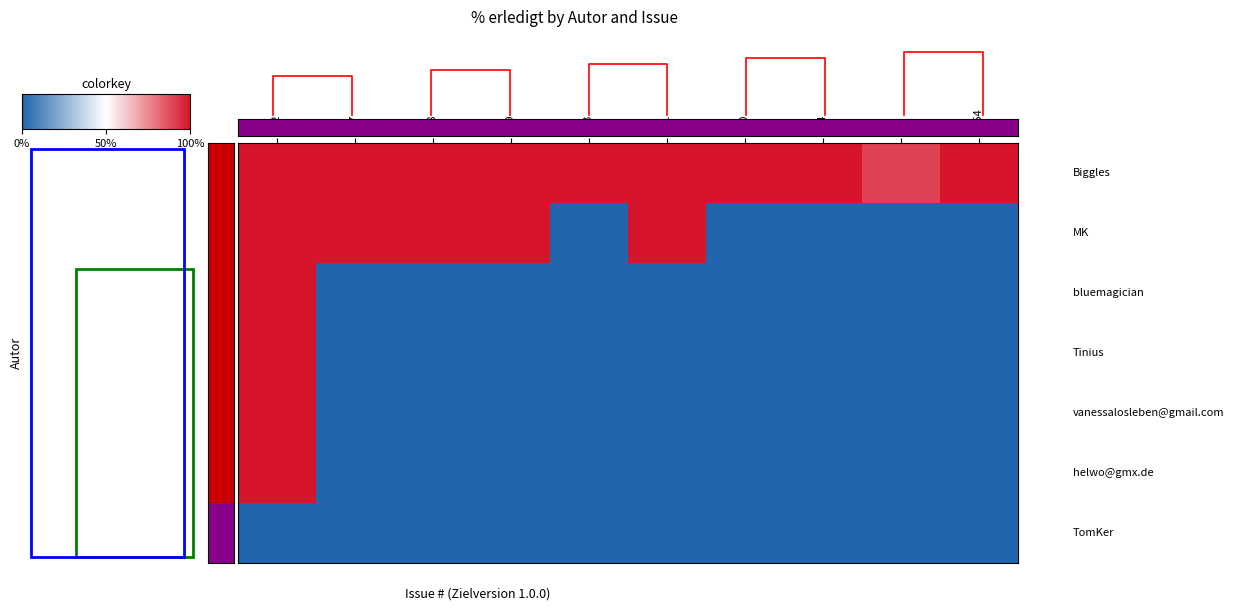

At how many categories does at least one series exceed 0?

10